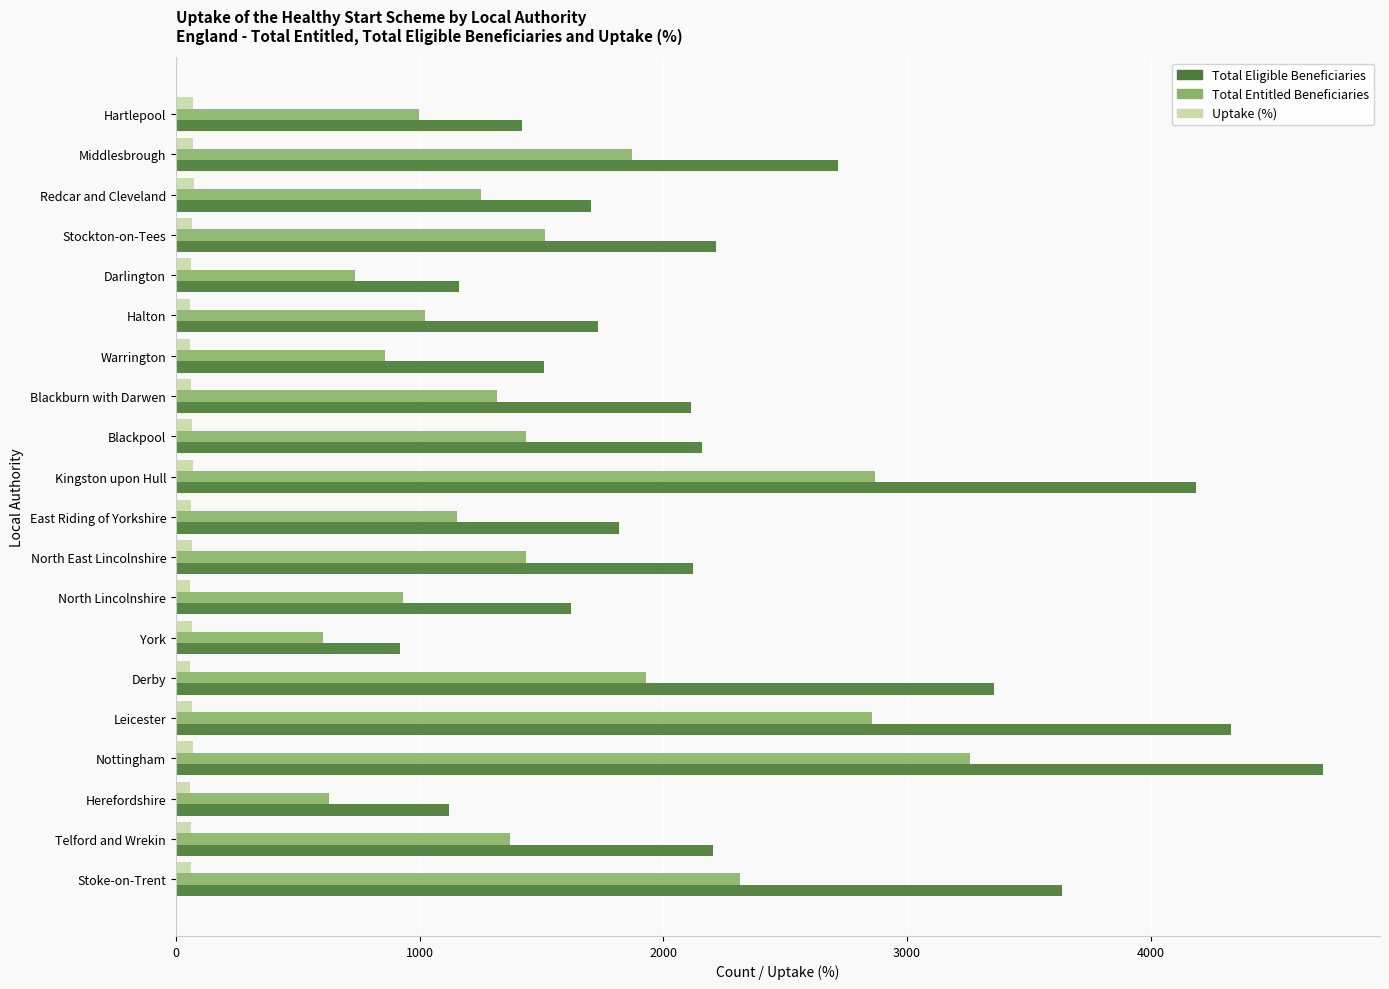

True or false: Total Eligible Beneficiaries has a value of 1777 at Derby.

False